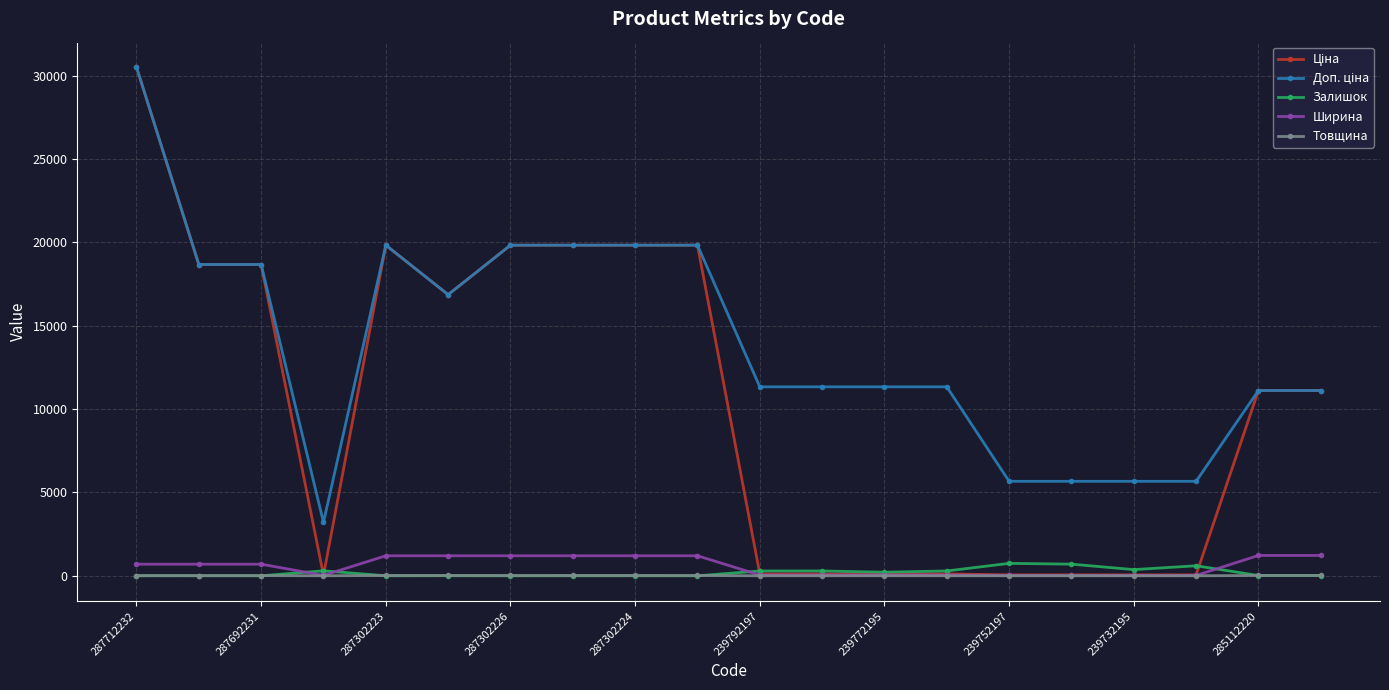

True or false: Залишок has more than 1 interior local peaks.

True